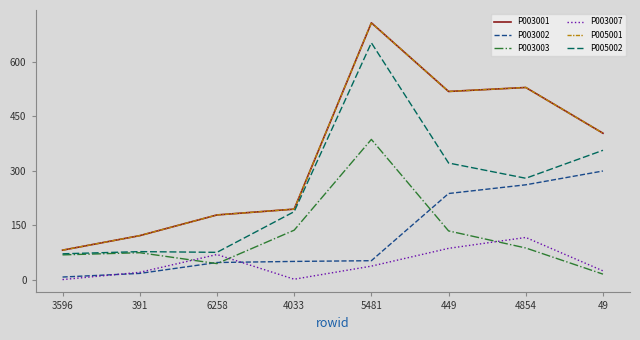

In P005001, how many points are higher than both neighbors (excluding endpoints)?

2